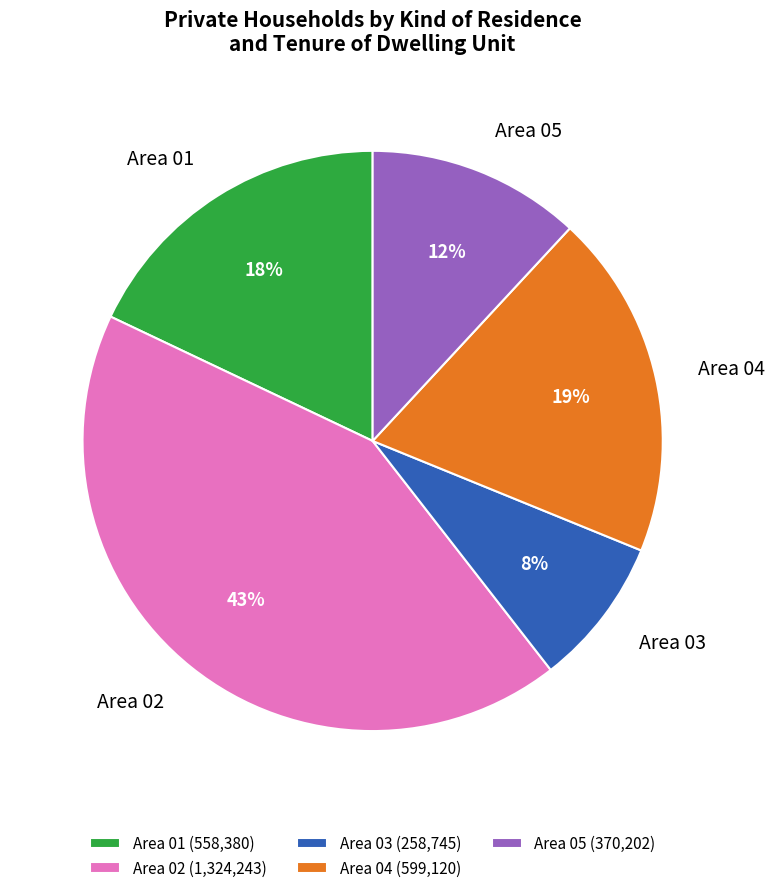

Does any single category account for the majority?

No